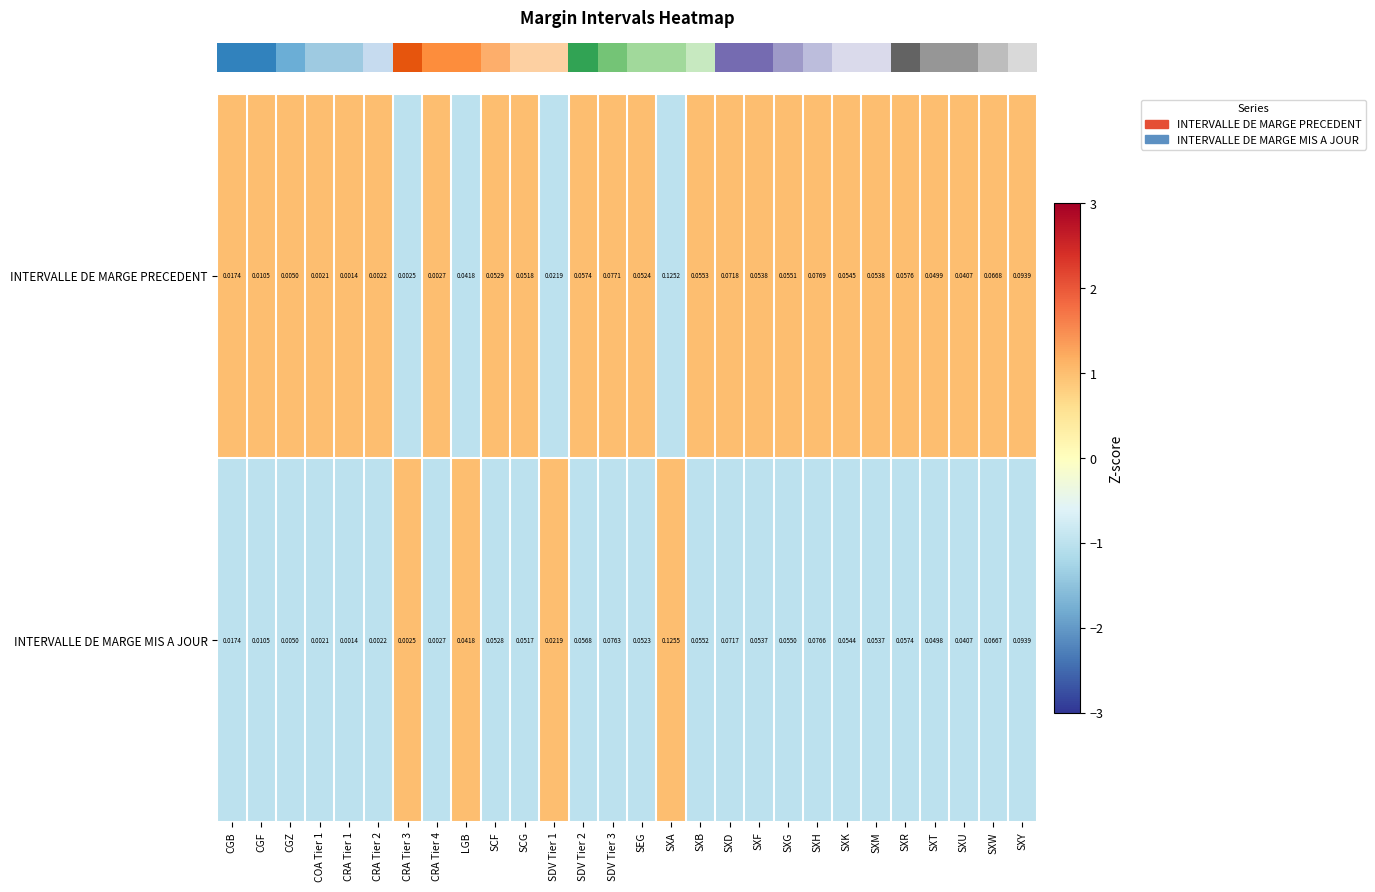

Which series has the widest spread of values?

INTERVALLE DE MARGE MIS A JOUR